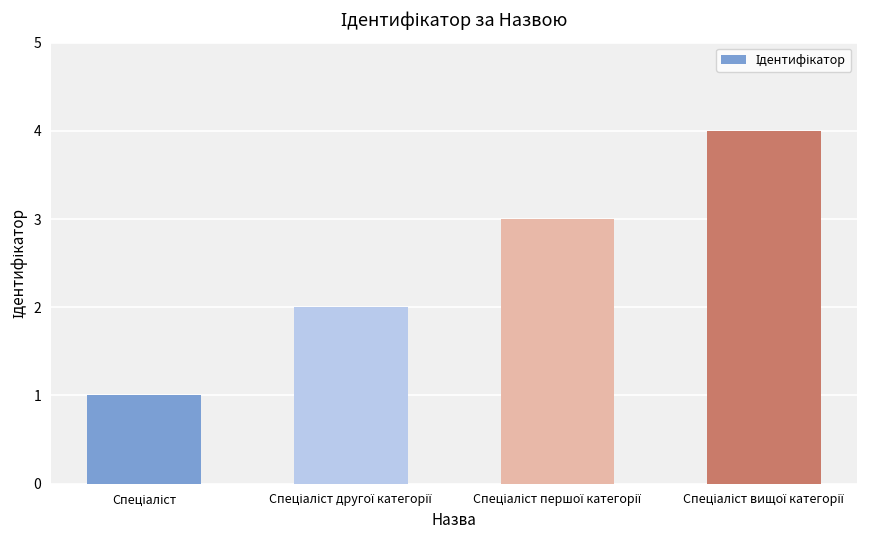

What is the smallest value displayed?

1